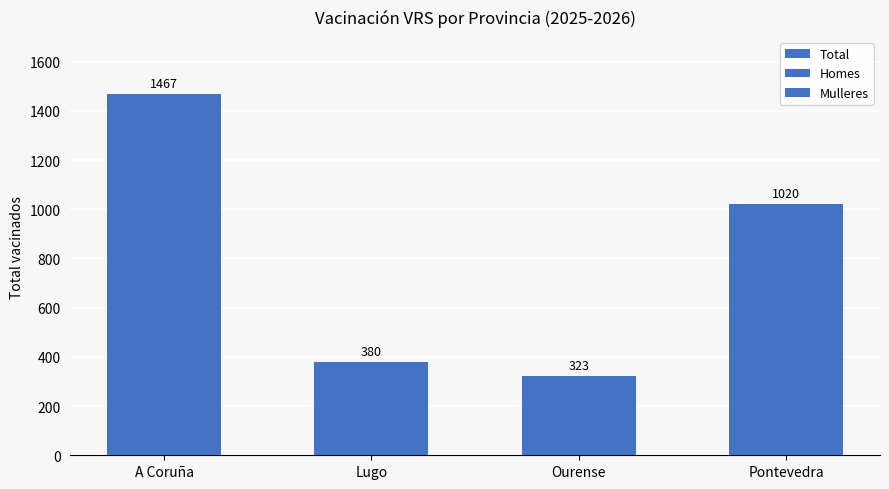

Which label corresponds to the largest value in the chart?

A Coruña